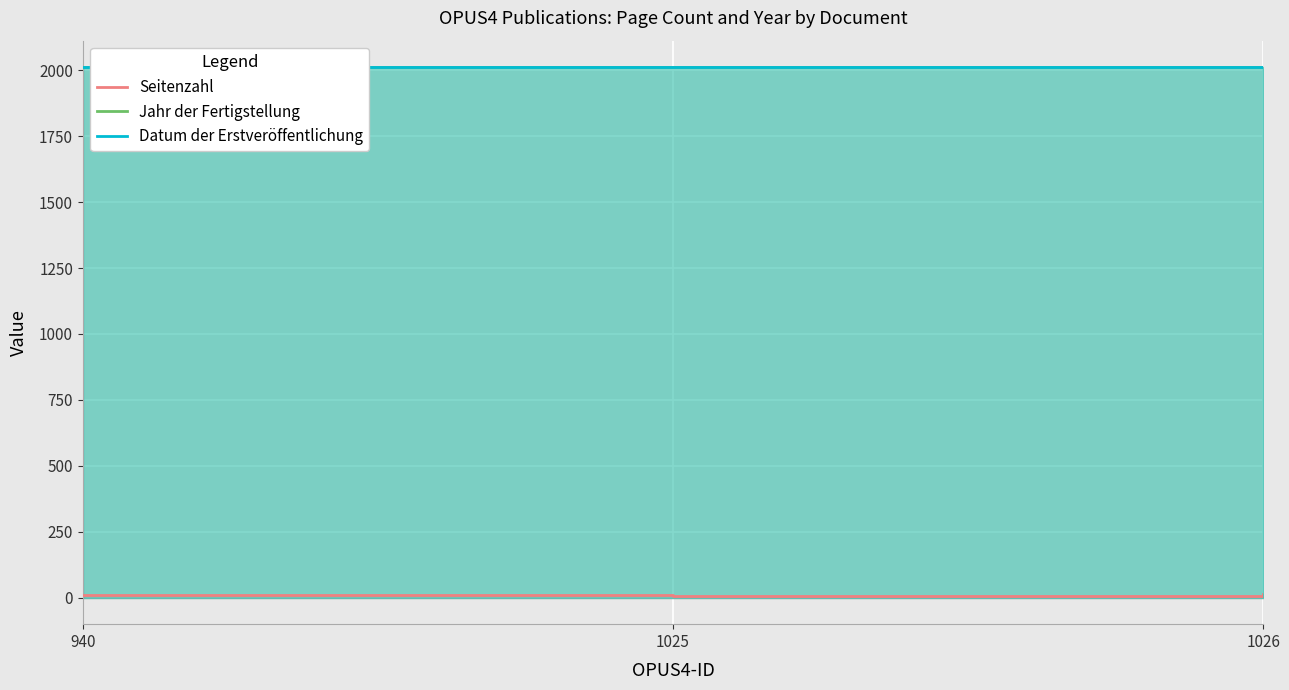

Reading left to right, what are all the values shown in this chart?

Seitenzahl: 940=10	1025=6	1026=12
Jahr der Fertigstellung: 940=2012	1025=2011	1026=2011
Datum der Erstveröffentlichung: 940=2012	1025=2011	1026=2011